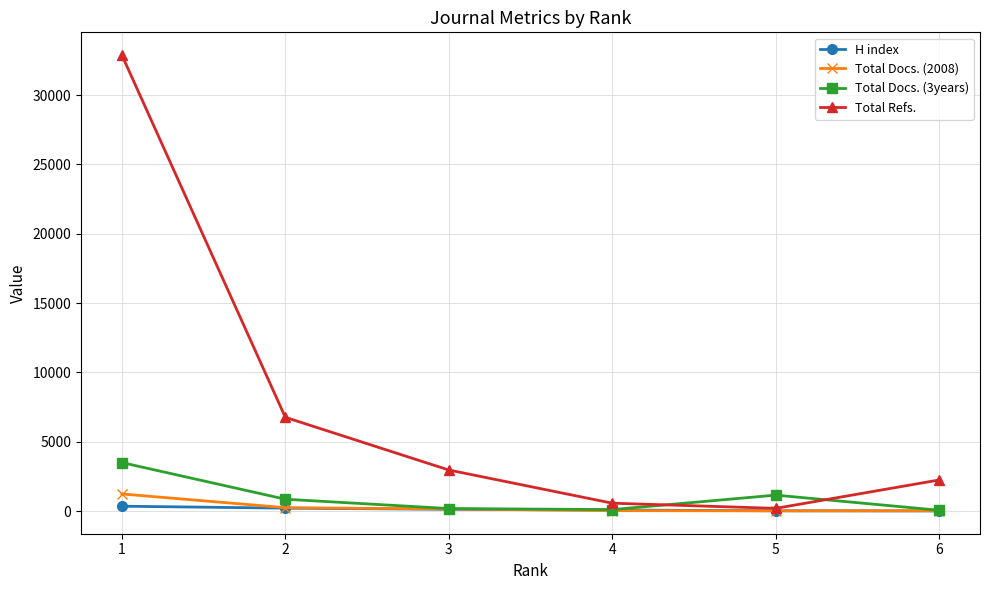

How many data points does each series have?

6